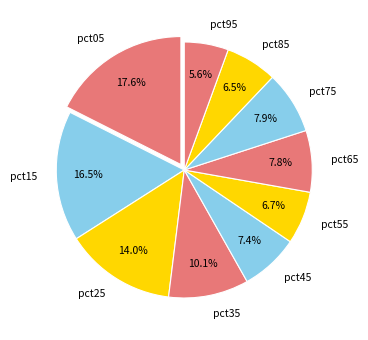

Is there any slice that represents more than half of the pie?

No